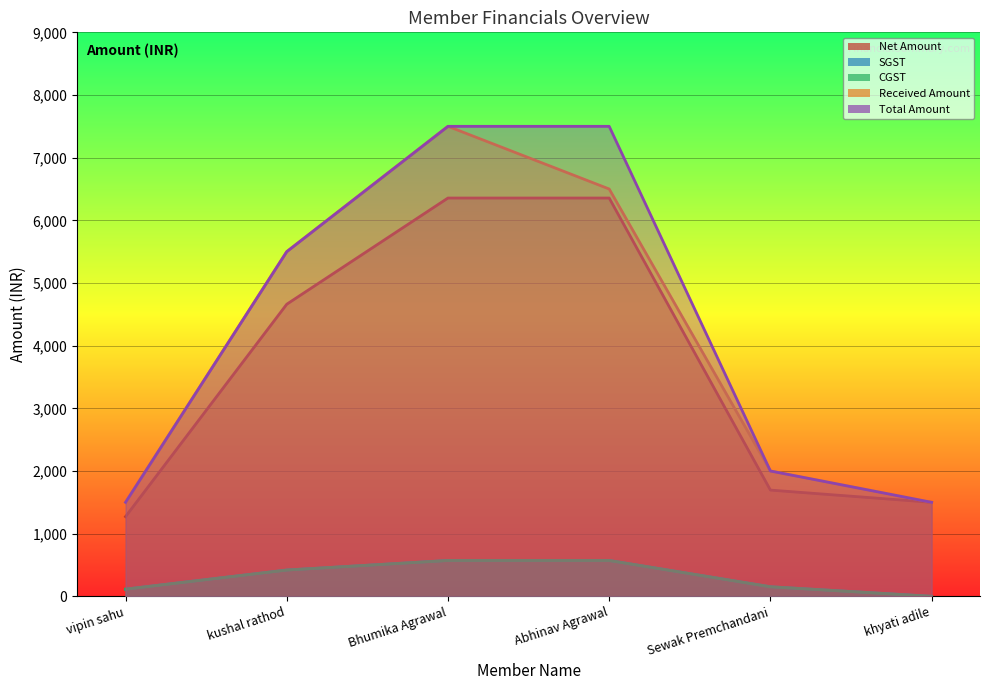

Which series changed the most between Bhumika Agrawal and Abhinav Agrawal?

Received Amount